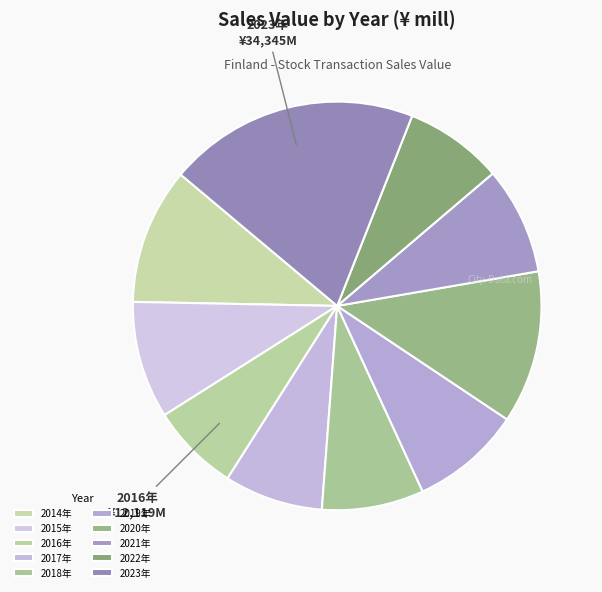

How many segments does this pie chart have?

10